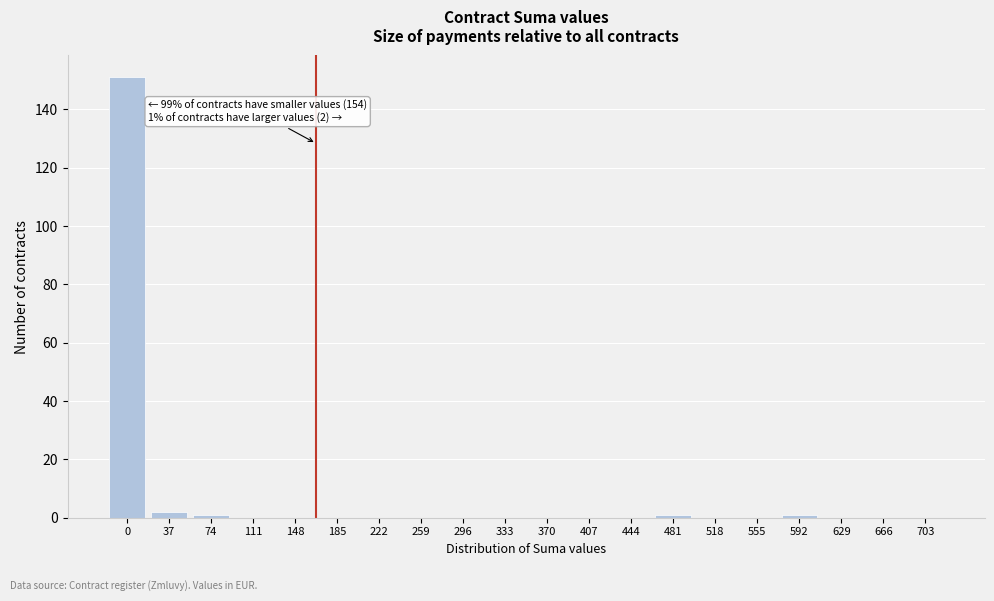

Reading left to right, list all the values displayed in this chart.

0=151	37=2	74=1	111=0	148=0	185=0	222=0	259=0	296=0	333=0	370=0	407=0	444=0	481=1	518=0	555=0	592=1	629=0	666=0	703=0